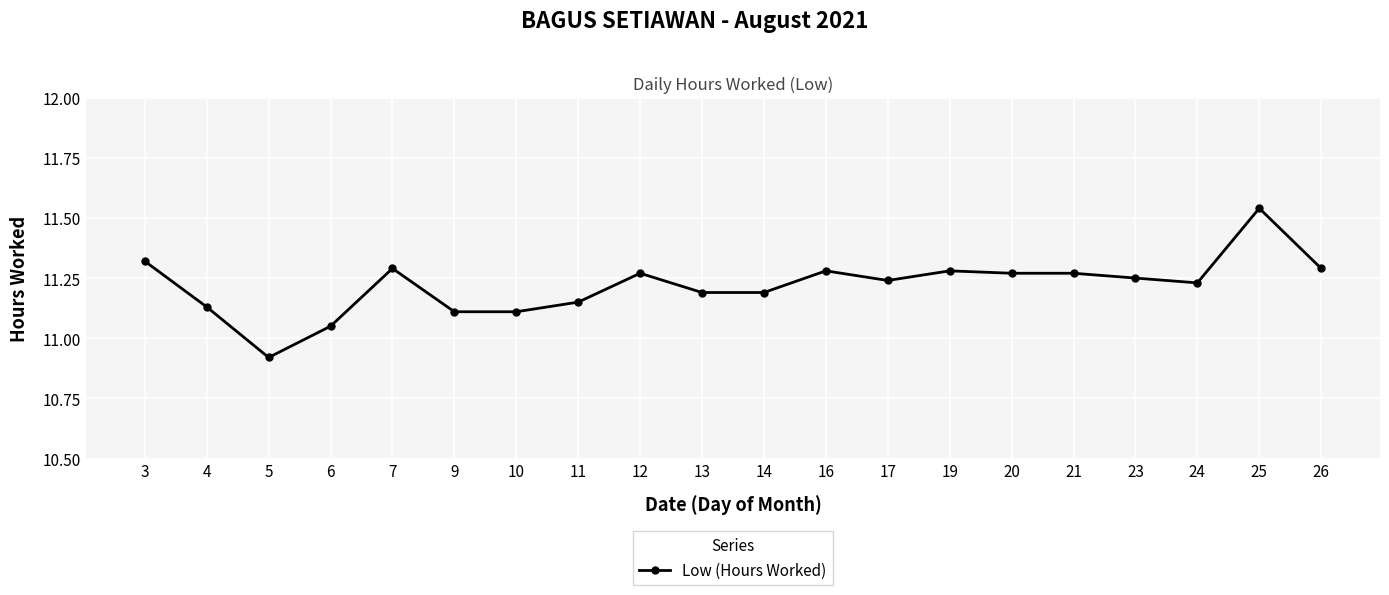

What is the difference between the second highest and minimum values?

0.4